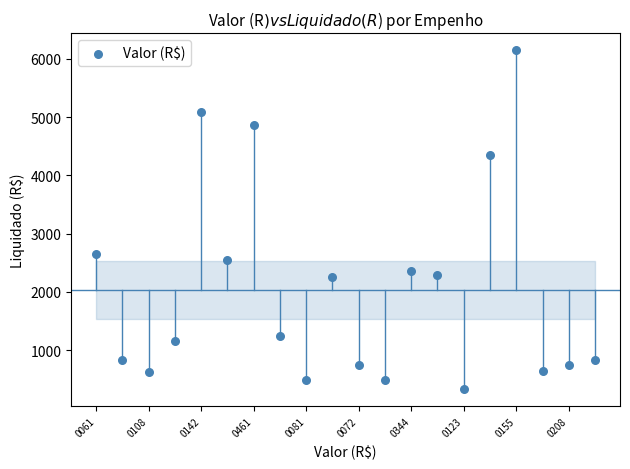

What Y value in the scatter plot is closest to 3236?

2647.6